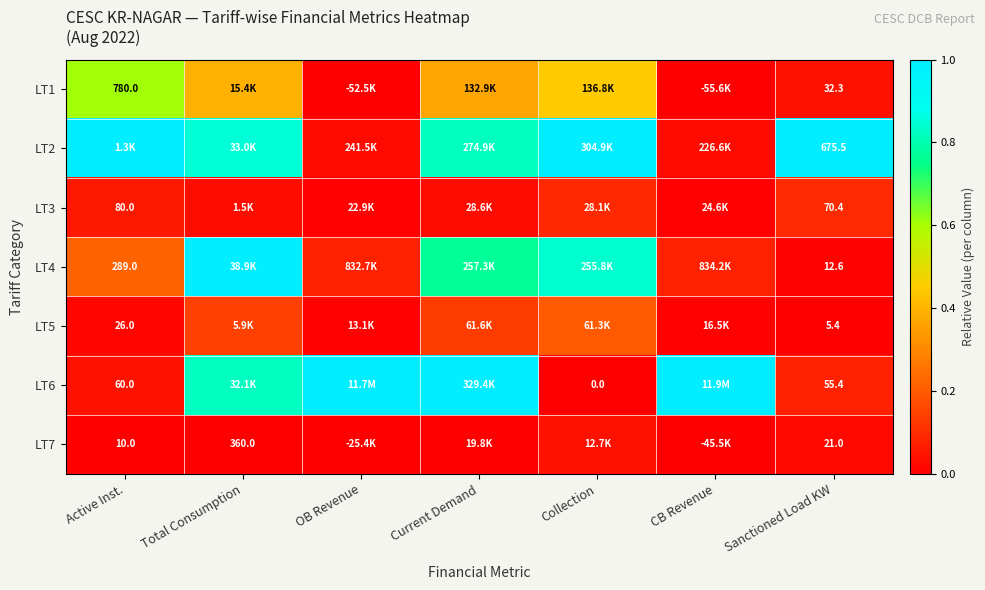

Rank the series at Sanctioned Load KW from highest to lowest value.

LT2, LT3, LT6, LT1, LT7, LT4, LT5